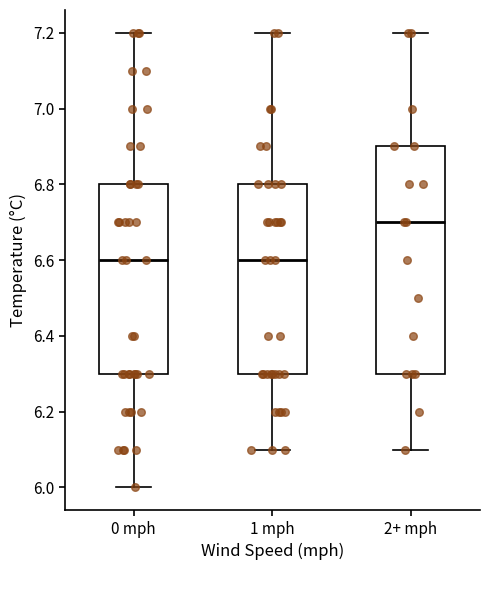

Reading left to right, read every box against the y-axis: the position of its median line, the range the box covers, and the ends of its whiskers. The values are not printed on the chart, so give them approximately, as read against the axis.

0 mph: median 6.6, box 6.3 to 6.8, whiskers 6.0 to 7.2
1 mph: median 6.6, box 6.3 to 6.8, whiskers 6.1 to 7.2
2+ mph: median 6.7, box 6.3 to 6.9, whiskers 6.1 to 7.2